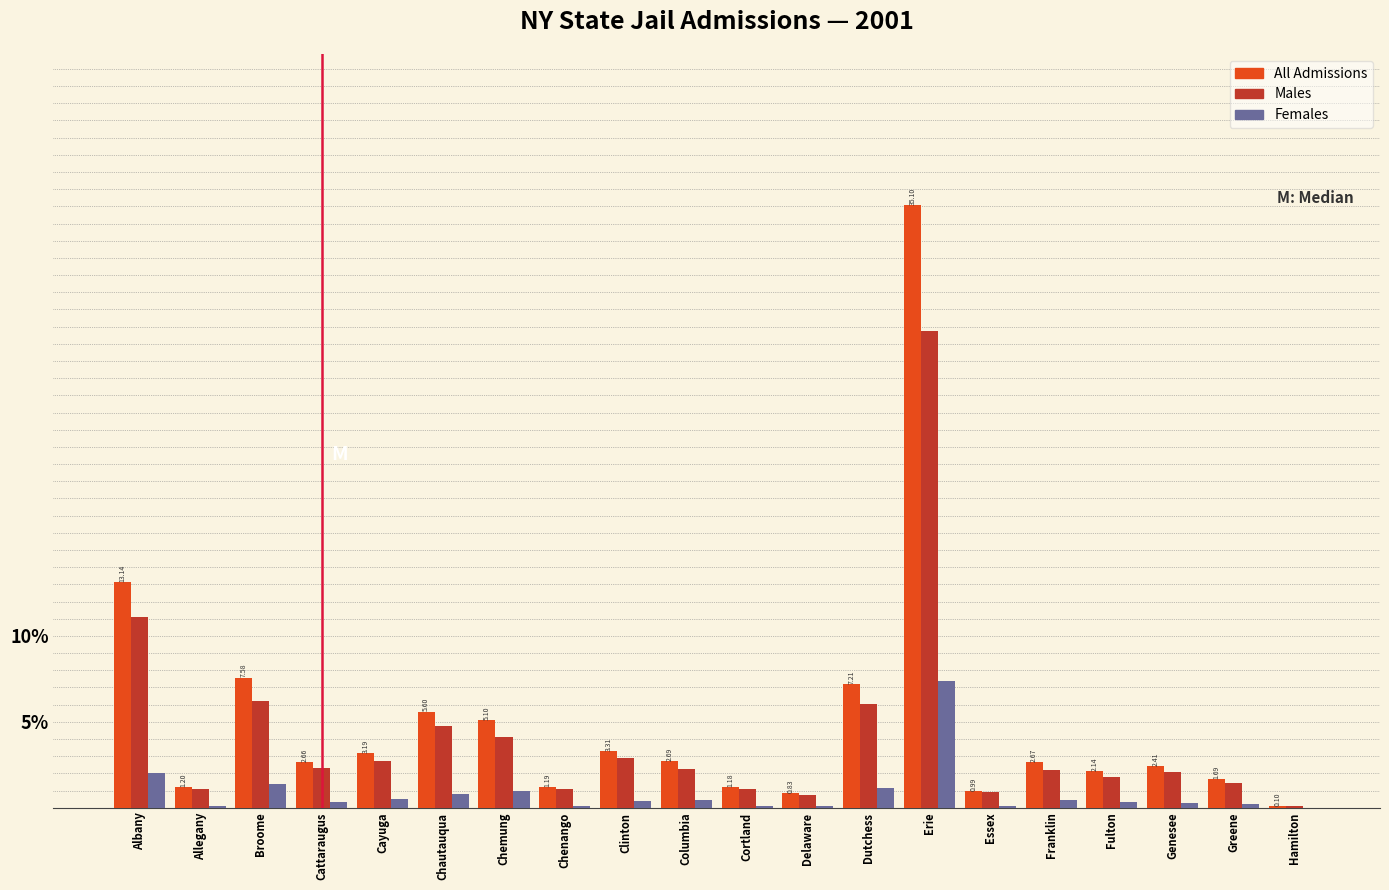

At which category is the sum across all series the highest?

Erie